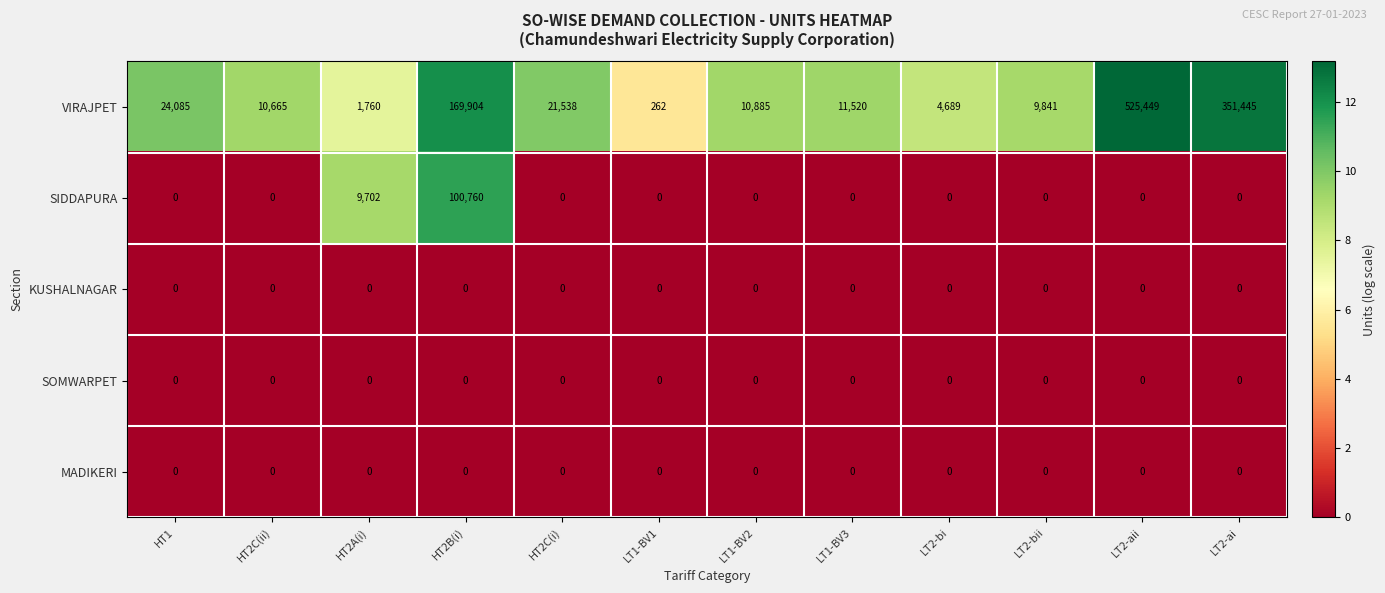

Count the number of categories in the chart.

12